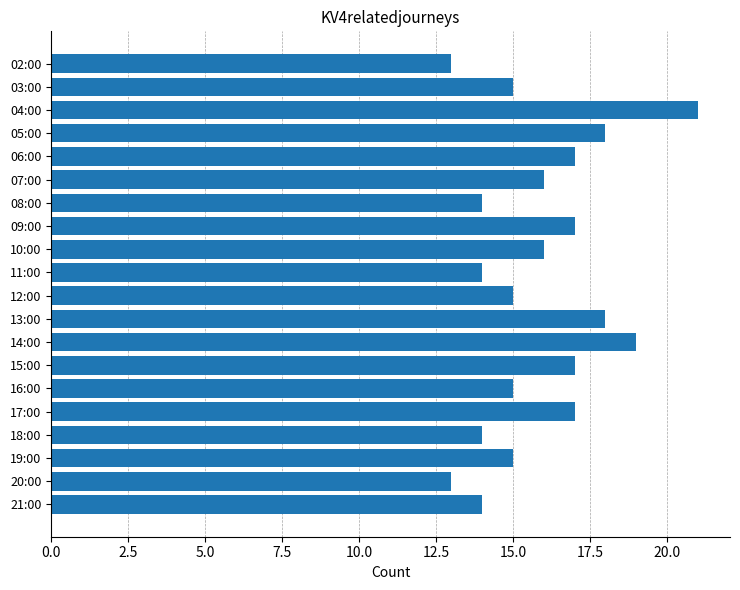

What is the difference between the maximum and minimum values?

8